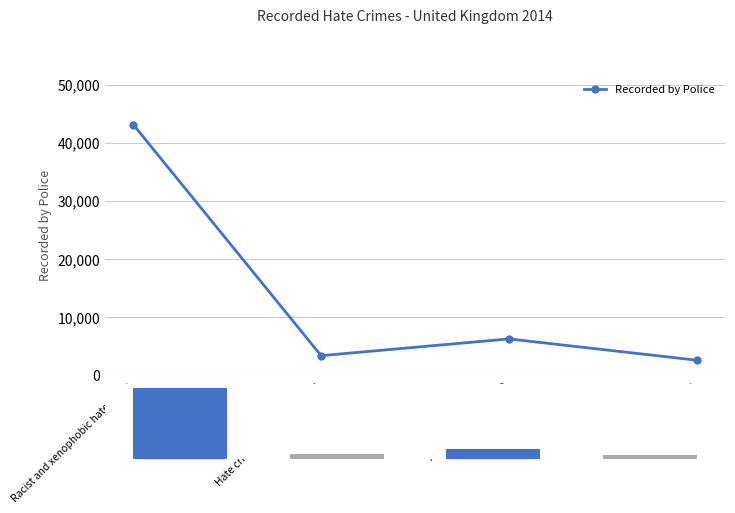

Which label corresponds to the largest value in the chart?

Racist and xenophobic hate crime